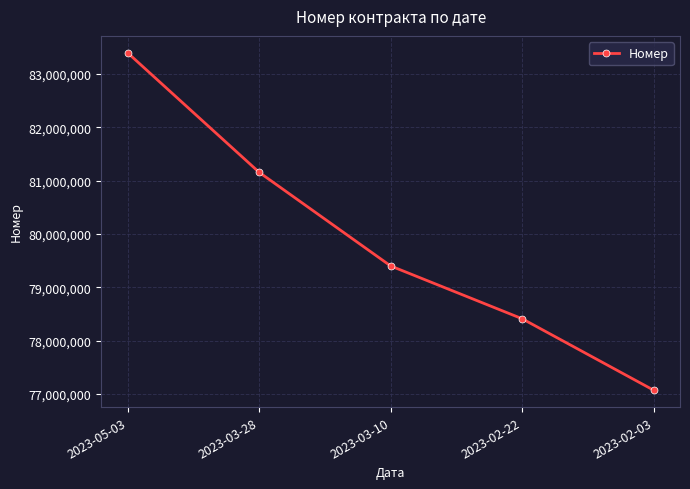

Count the values in the range 78410805 to 81155160.

3